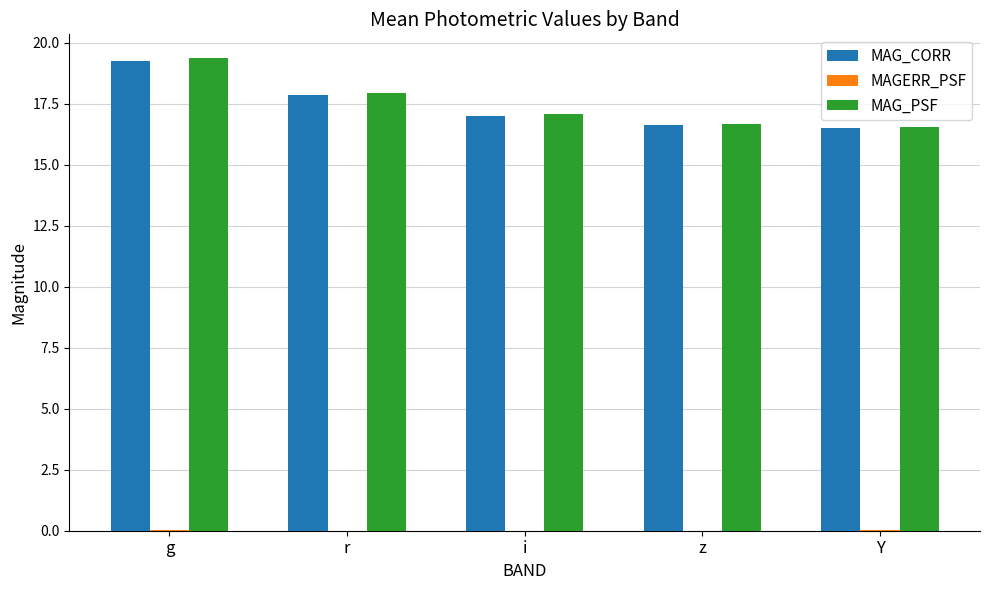

The value of MAG_CORR at r is 11.0. True or false?

False